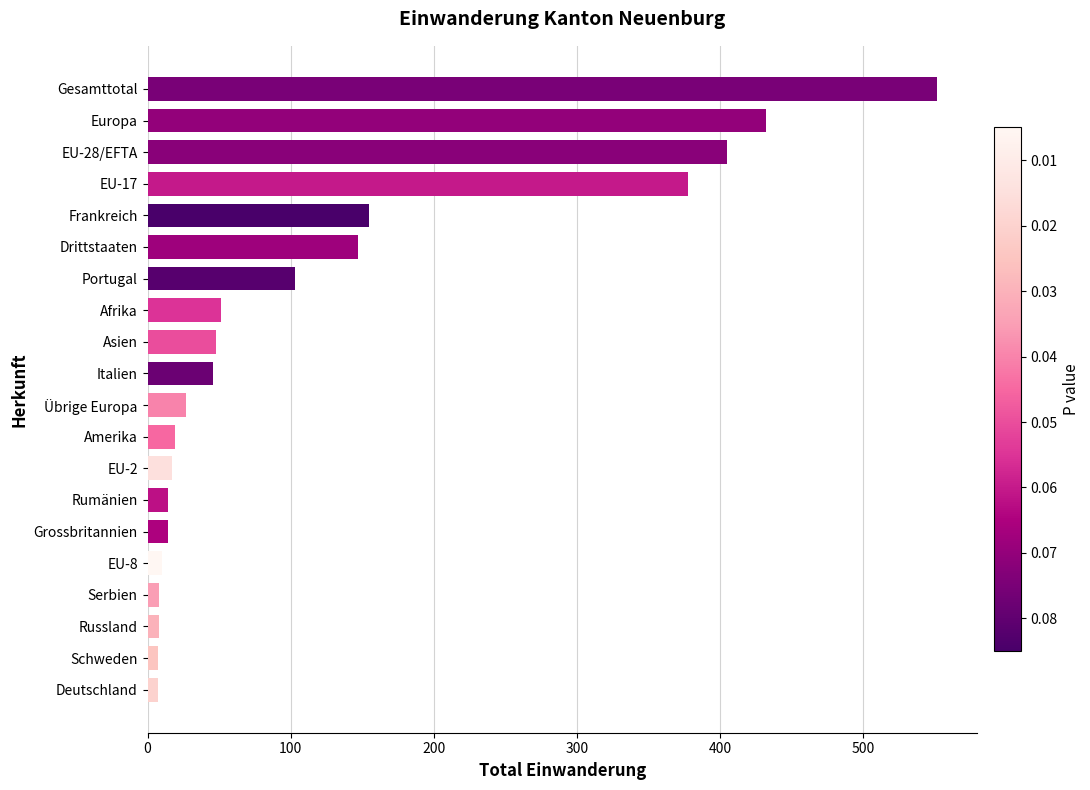

How many series are shown in this chart?

1